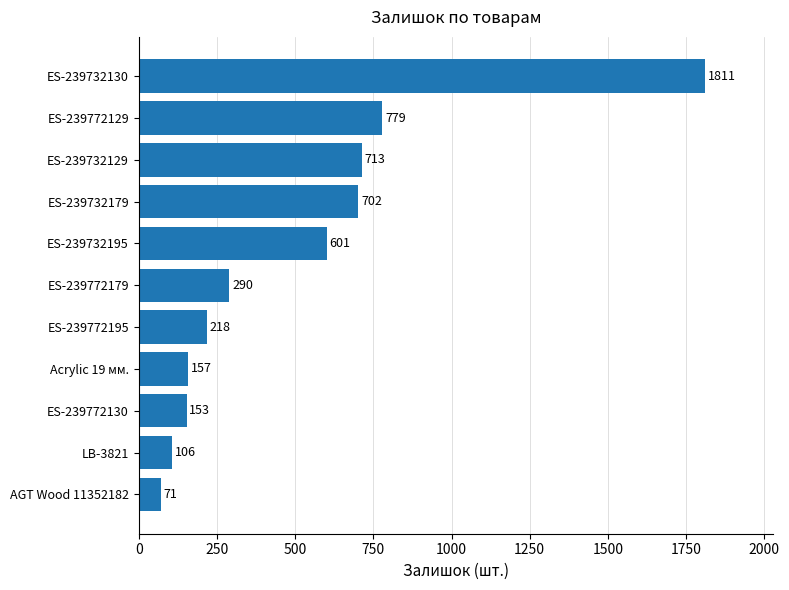

What value does the data have at ES-239732130, to the nearest 10?

1810